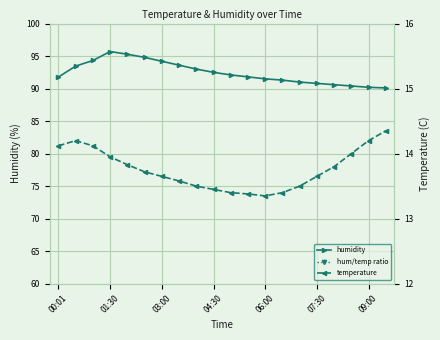

What is the lowest value of the humidity series?

90.1